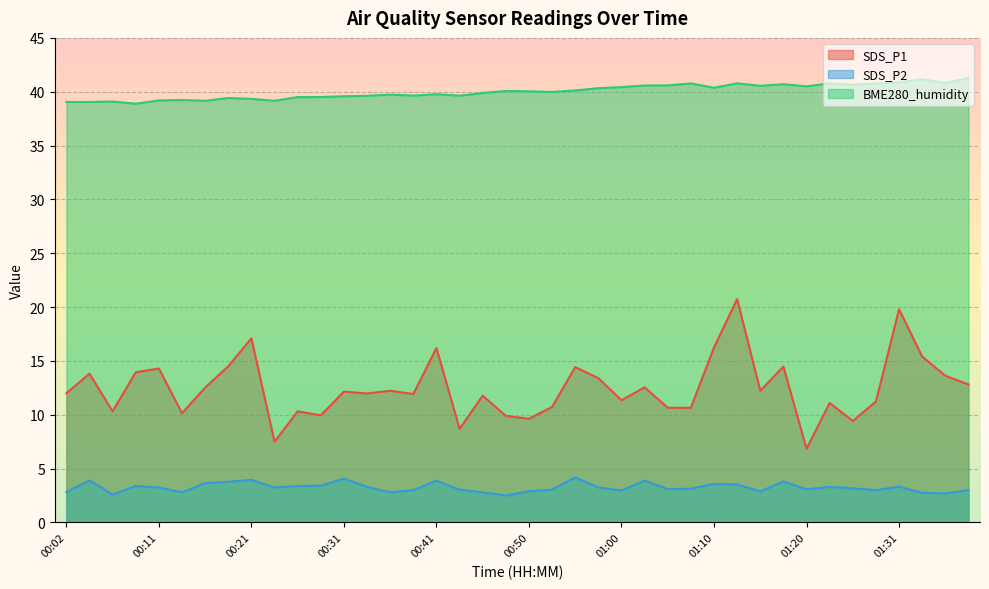

List the series in order of their peak value, highest first.

BME280_humidity, SDS_P1, SDS_P2